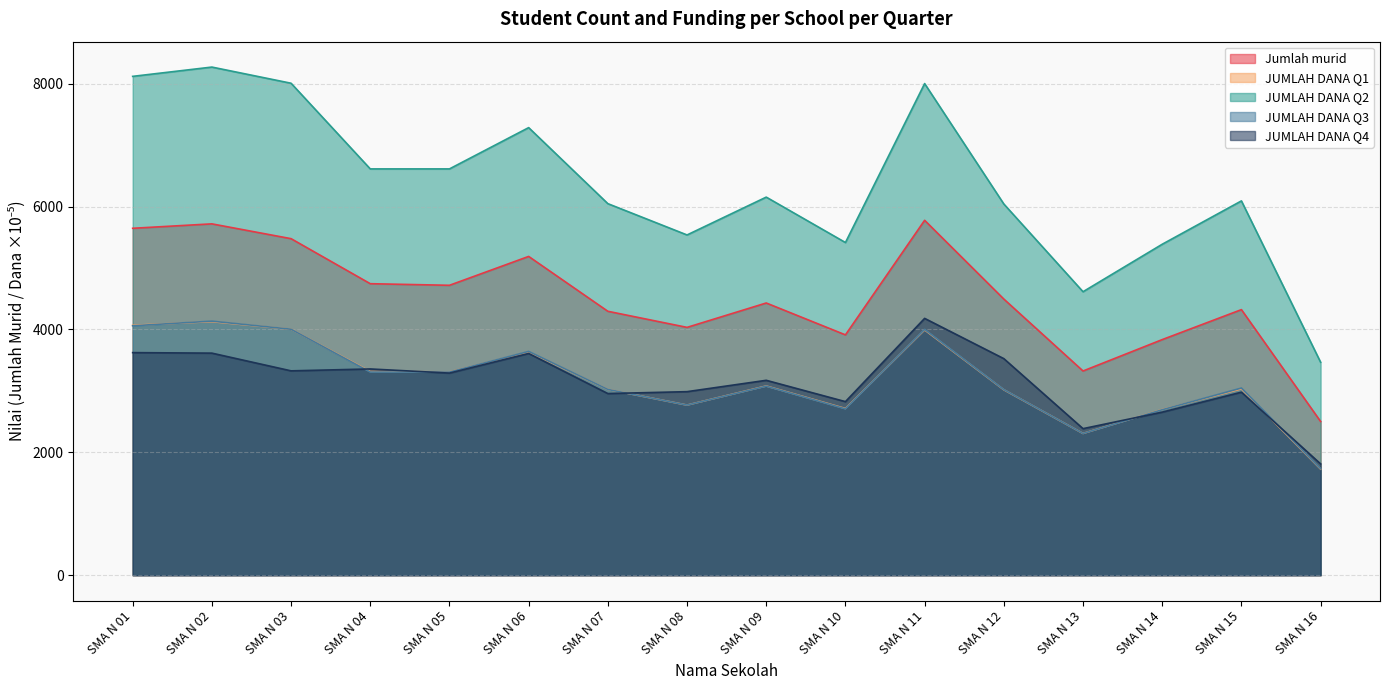

Where is JUMLAH DANA Q2 nearest to the value 5868?

SMA N 12